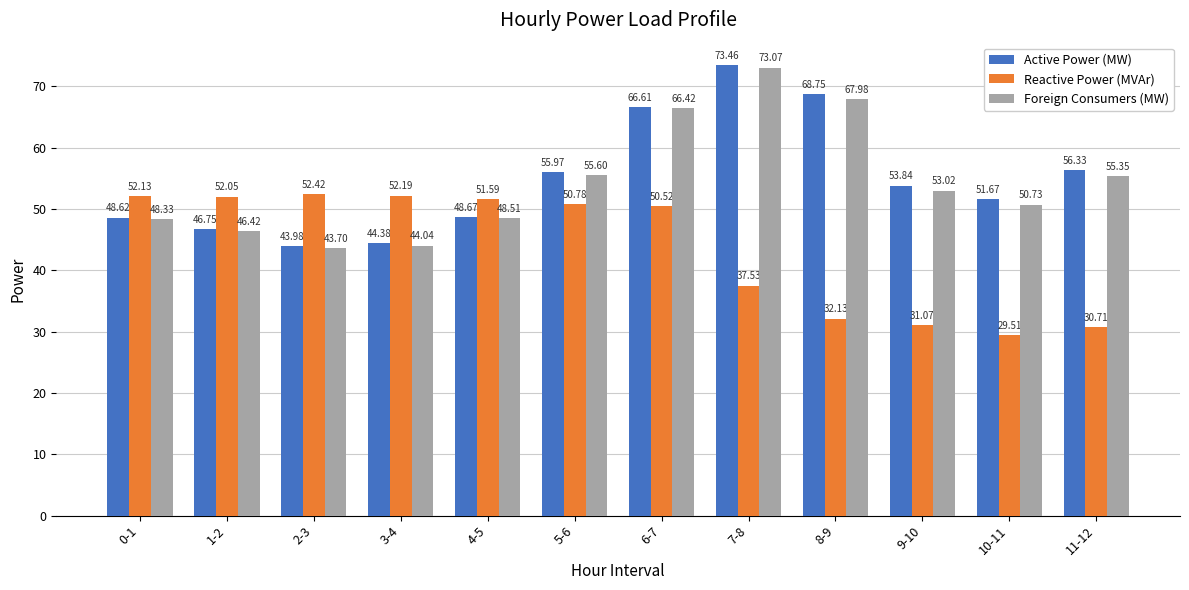

The Active Power (MW) series shows 48.7 at 4-5. True or false?

True